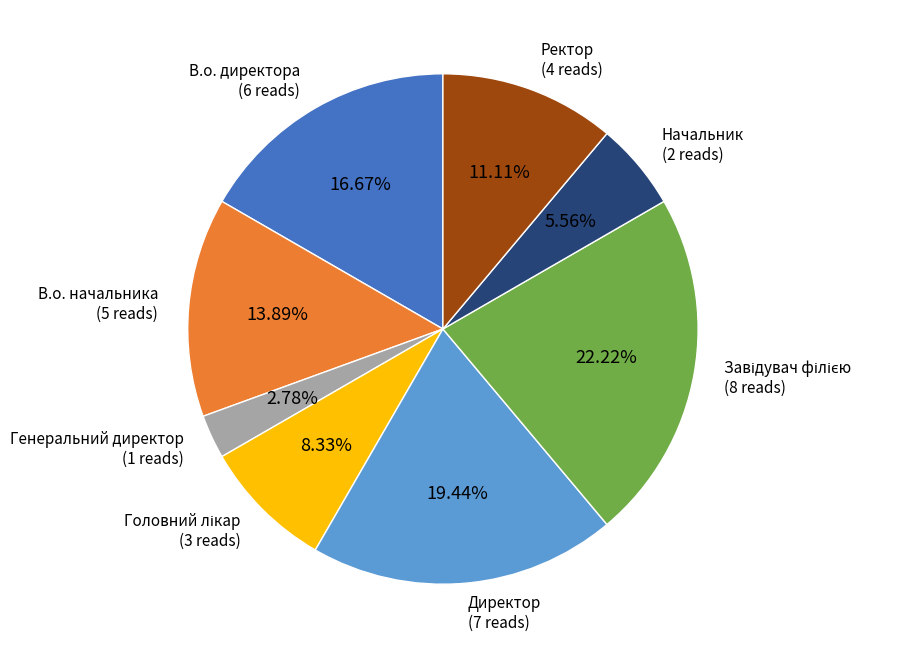

Is it true that В.о. директора is 5% of the pie?

False